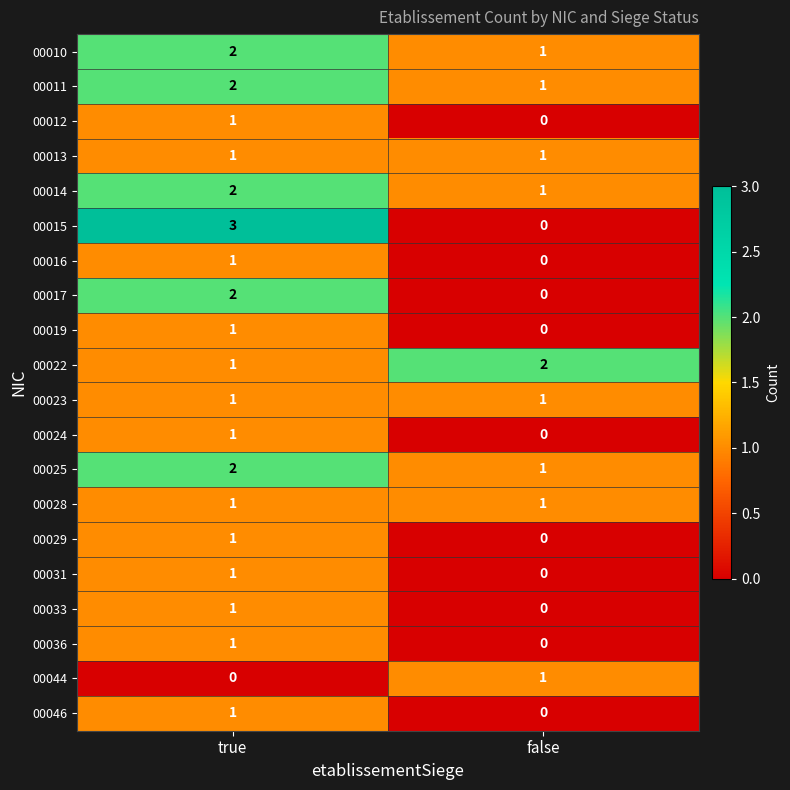

At which label is 00046 closest to 0?

false